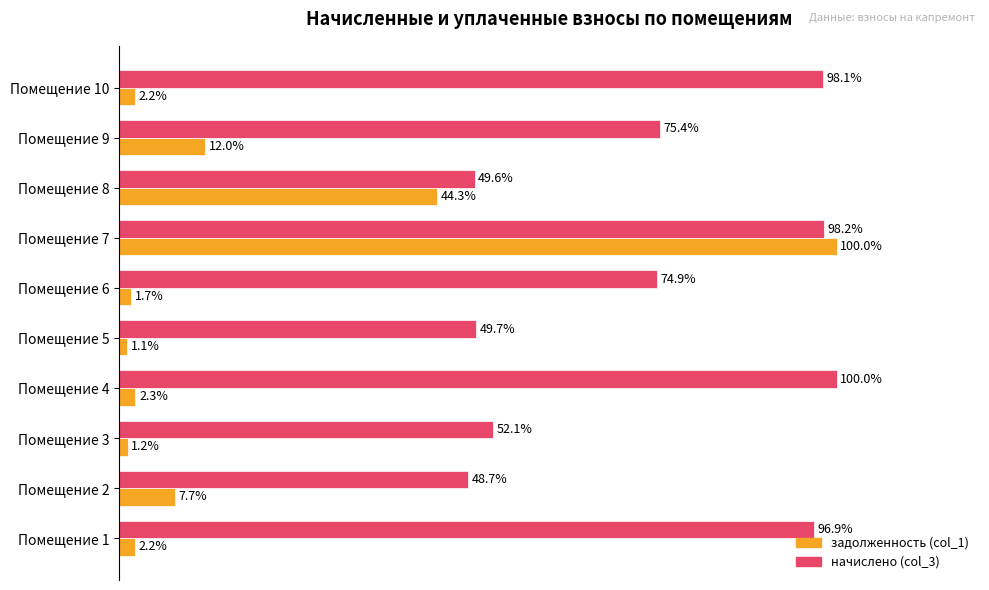

Which series has the largest range (max minus min)?

задолженность (col_1)